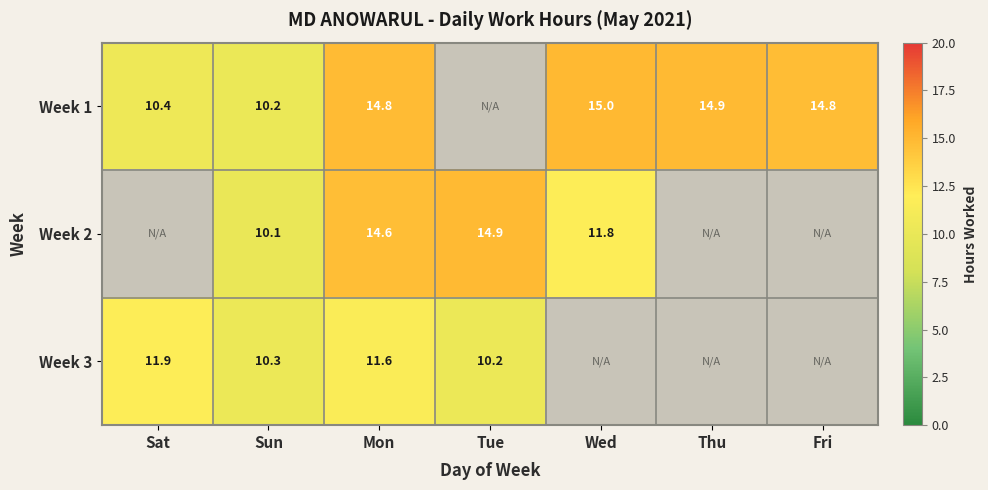

Which series changed the most between Sun and Mon?

Week 1